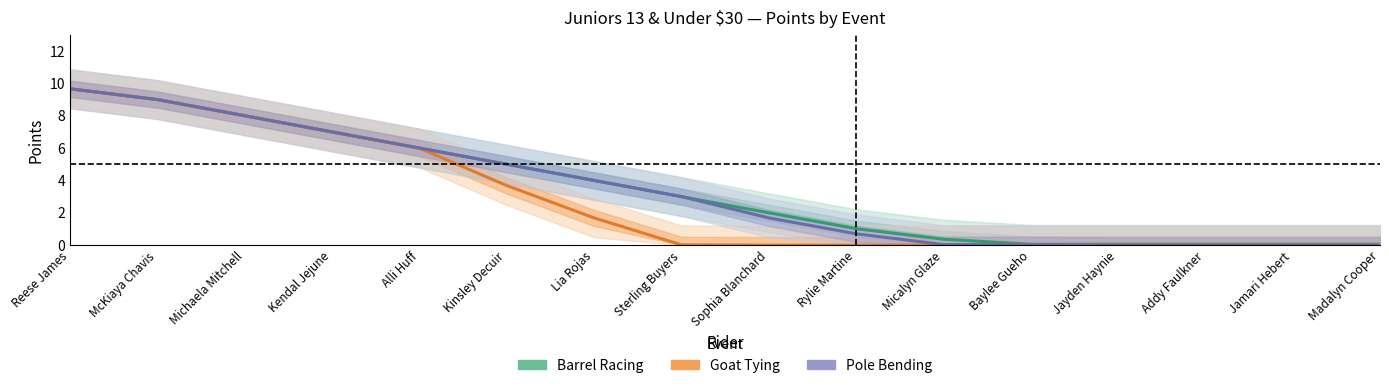

Which series has the widest spread of values?

Goat Tying